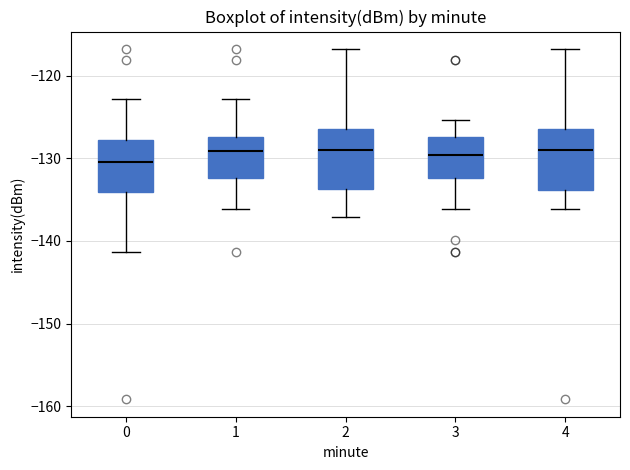

Reading left to right, read every box against the y-axis: the position of its median line, the range the box covers, and the ends of its whiskers. The values are not printed on the chart, so give them approximately, as read against the axis.

0: median -130, box -134 to -128, whiskers -141 to -123
1: median -129, box -132 to -127, whiskers -136 to -123
2: median -129, box -134 to -127, whiskers -137 to -117
3: median -130, box -132 to -127, whiskers -136 to -125
4: median -129, box -134 to -127, whiskers -136 to -117